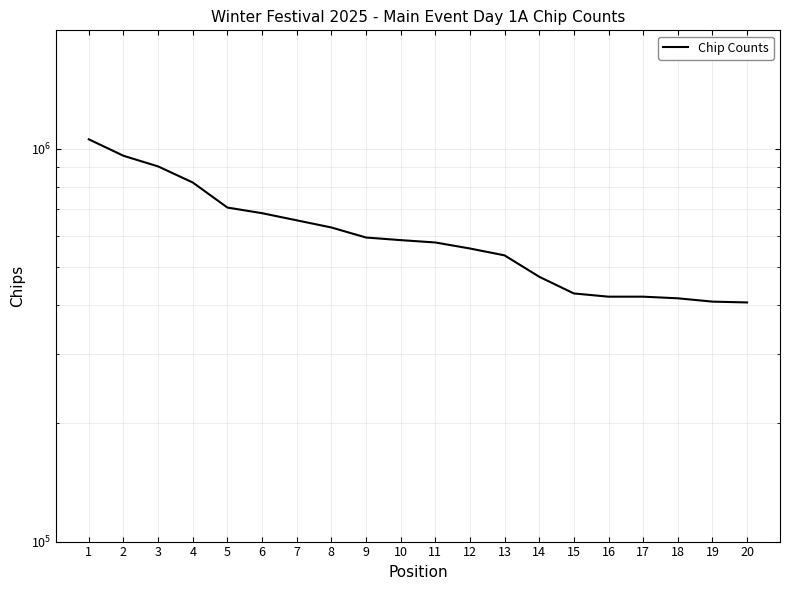

What is the average value?

611700